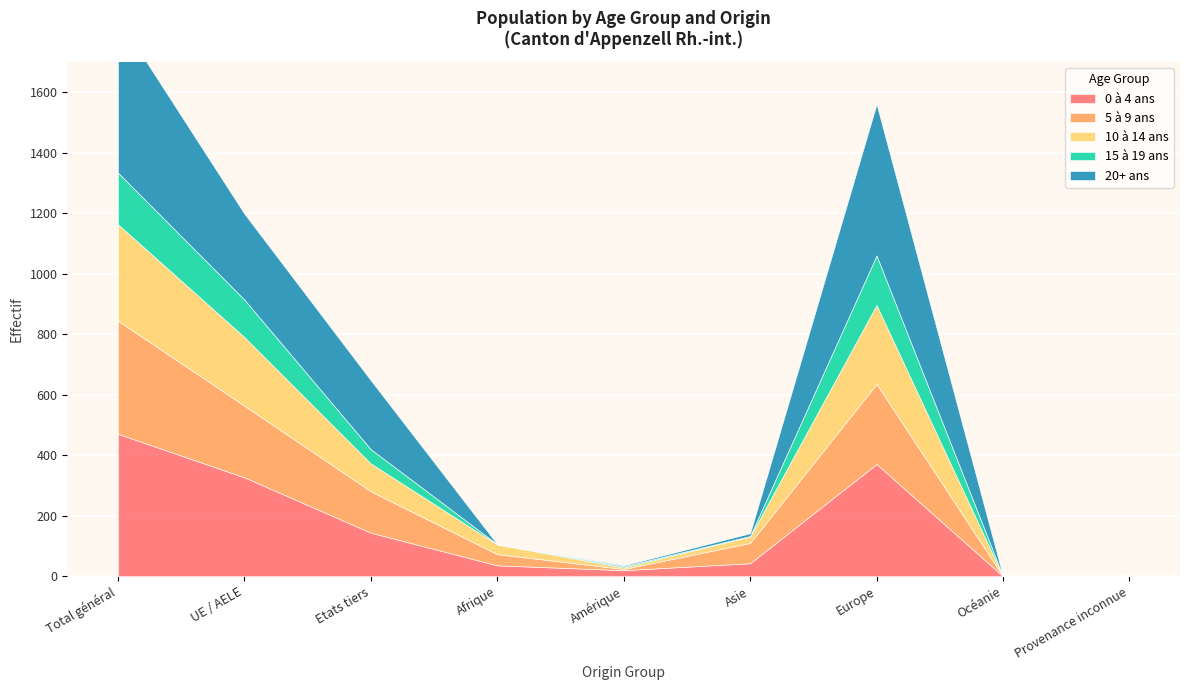

What is the difference between the maximum and minimum values in the 5 à 9 ans series?

374